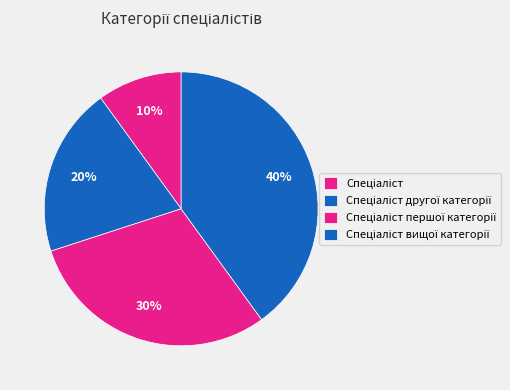

How many slices are in this pie chart?

4